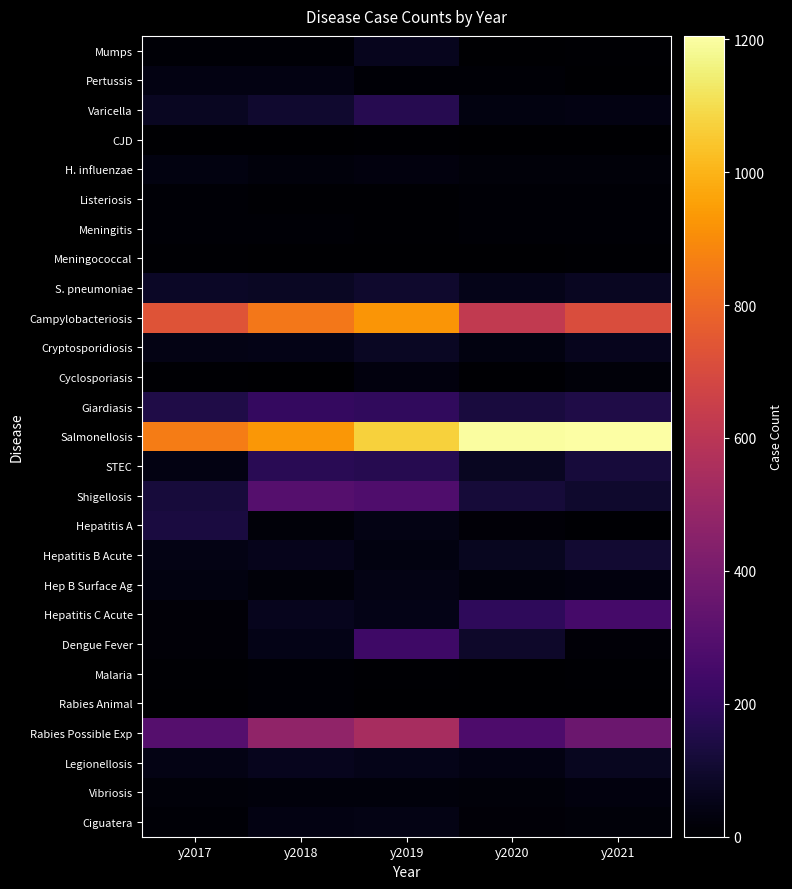

Which has a higher value, y2017 or y2018?

y2018